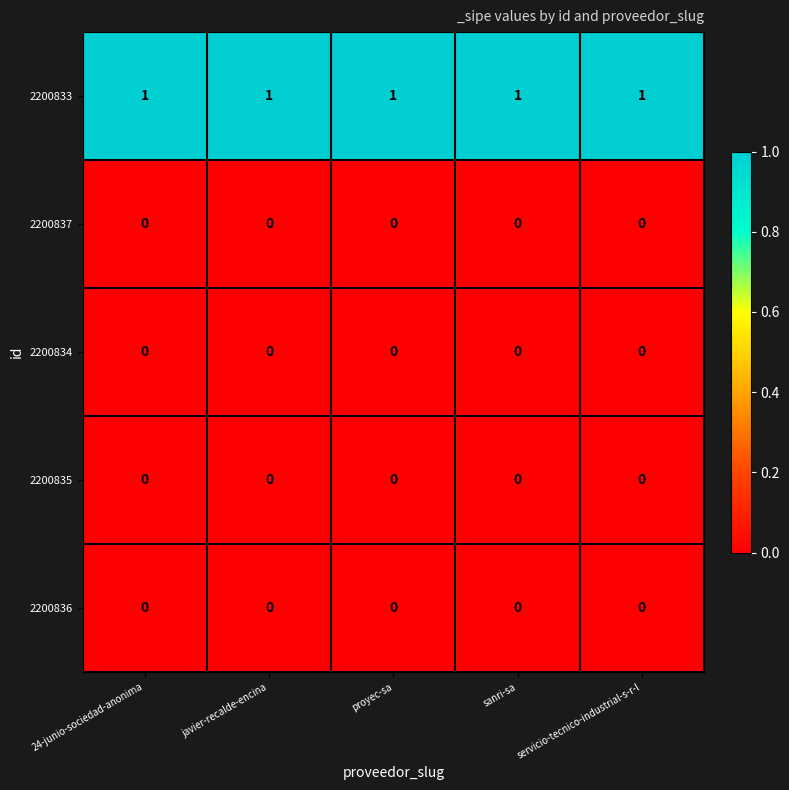

Which series has the largest total across all categories?

2200833